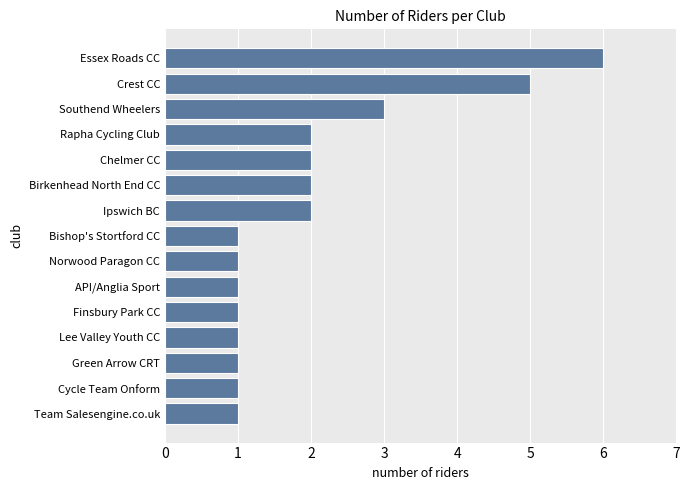

What is the greatest value displayed?

6